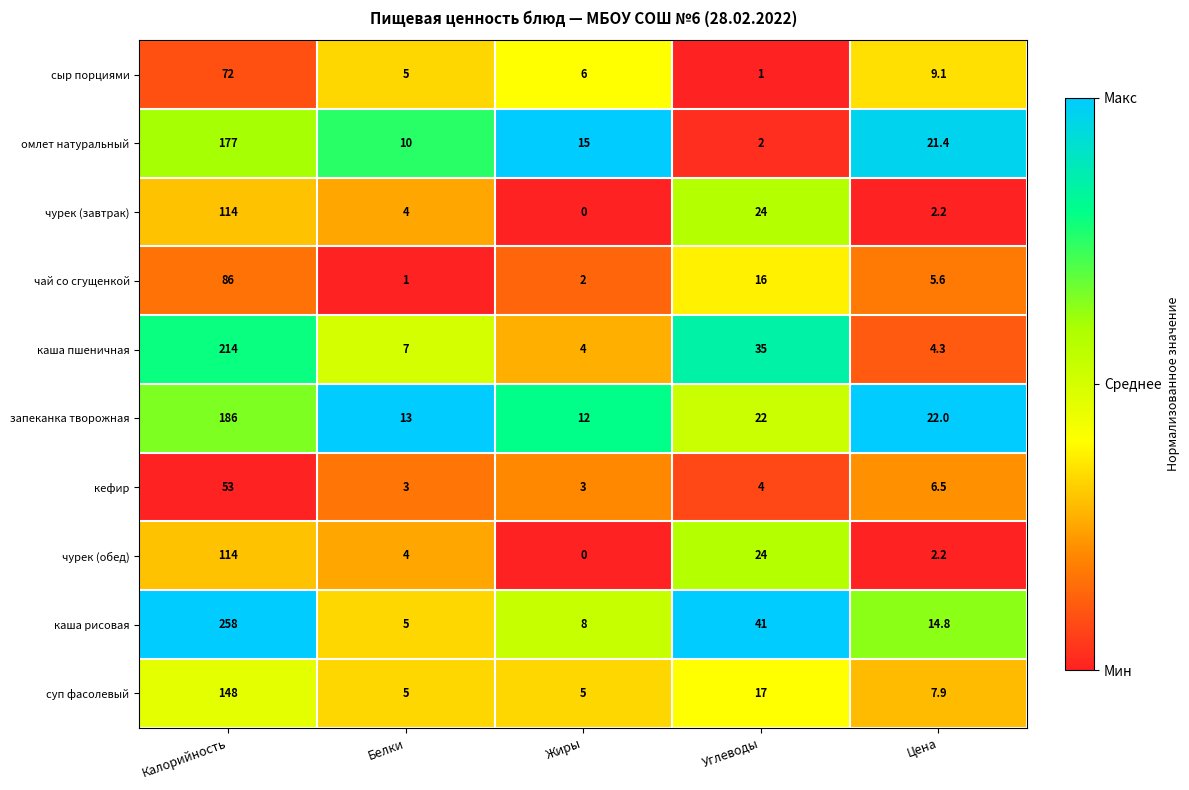

True or false: чай со сгущенкой has a value of 5.6 at Цена.

True